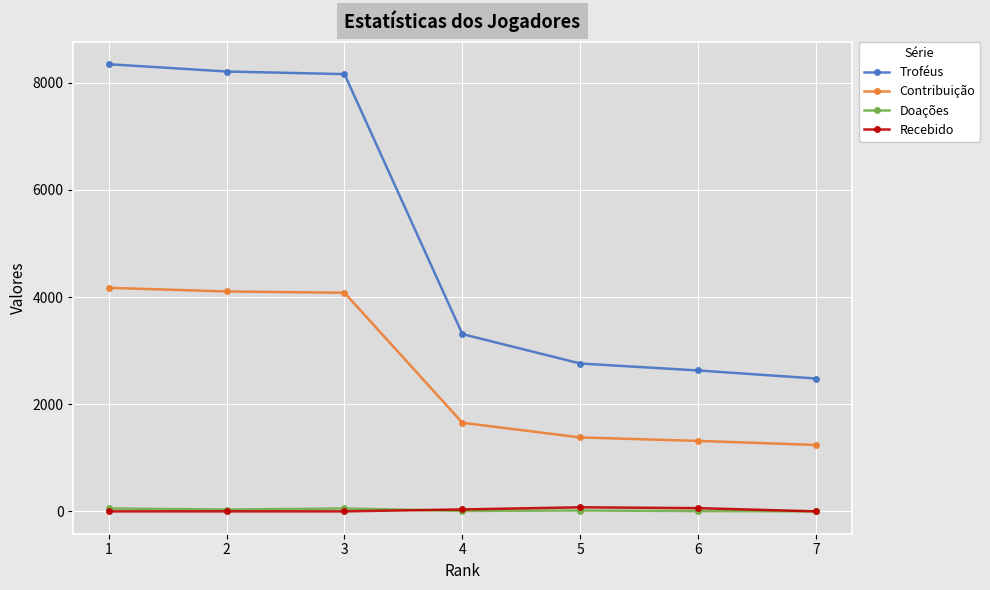

What is the sum of the Contribuição values at 3 and 6?

5396